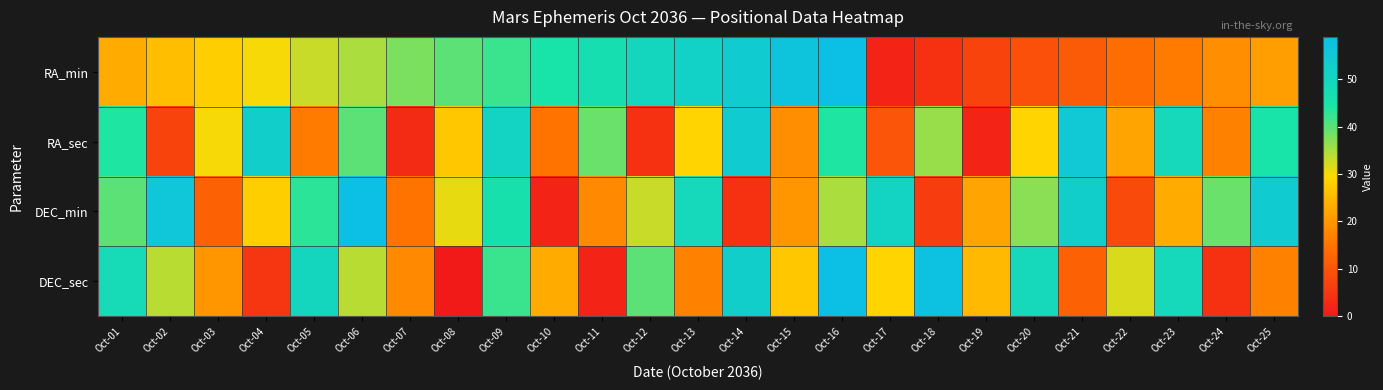

List the series in order of their peak value, lowest first.

RA_sec, RA_min, DEC_min, DEC_sec